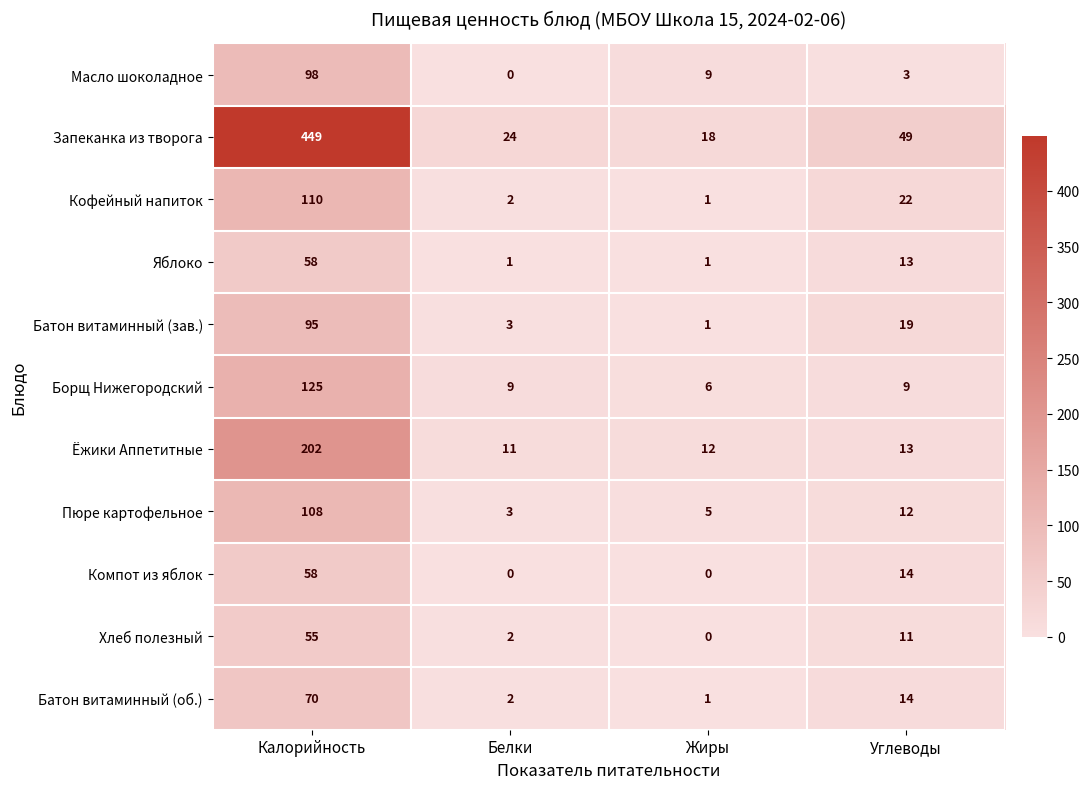

What is the average value of the Борщ Нижегородский series?

37